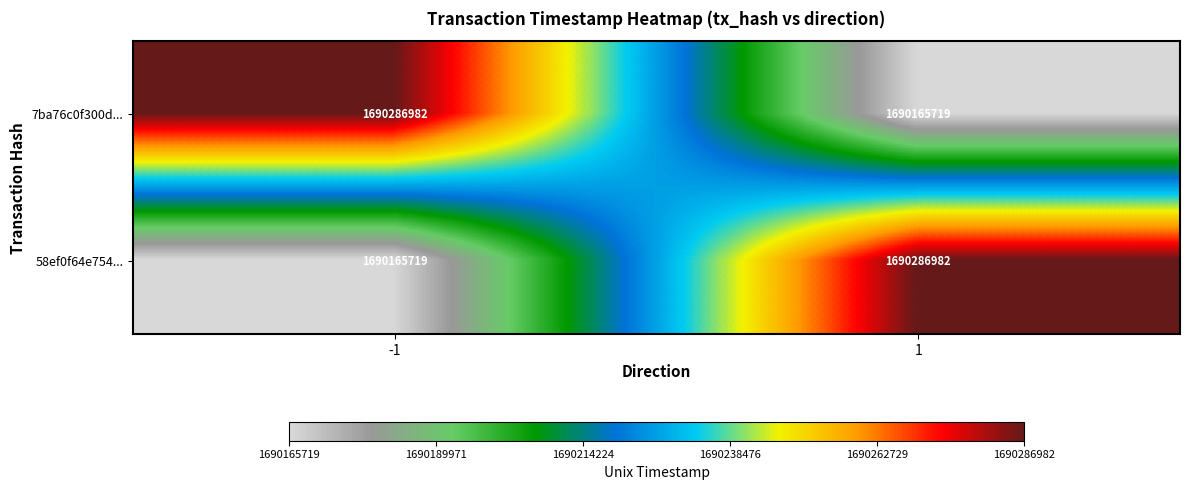

What is the spread (max minus min) of values at 1?

121263